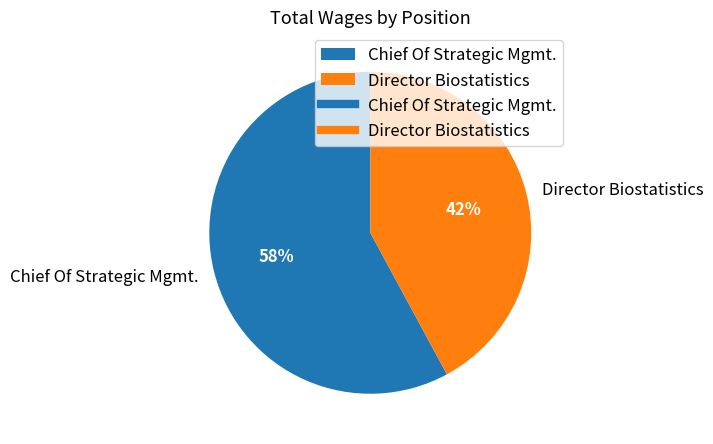

To the nearest percent, what percentage of the pie is Chief Of Strategic Mgmt.?

58%